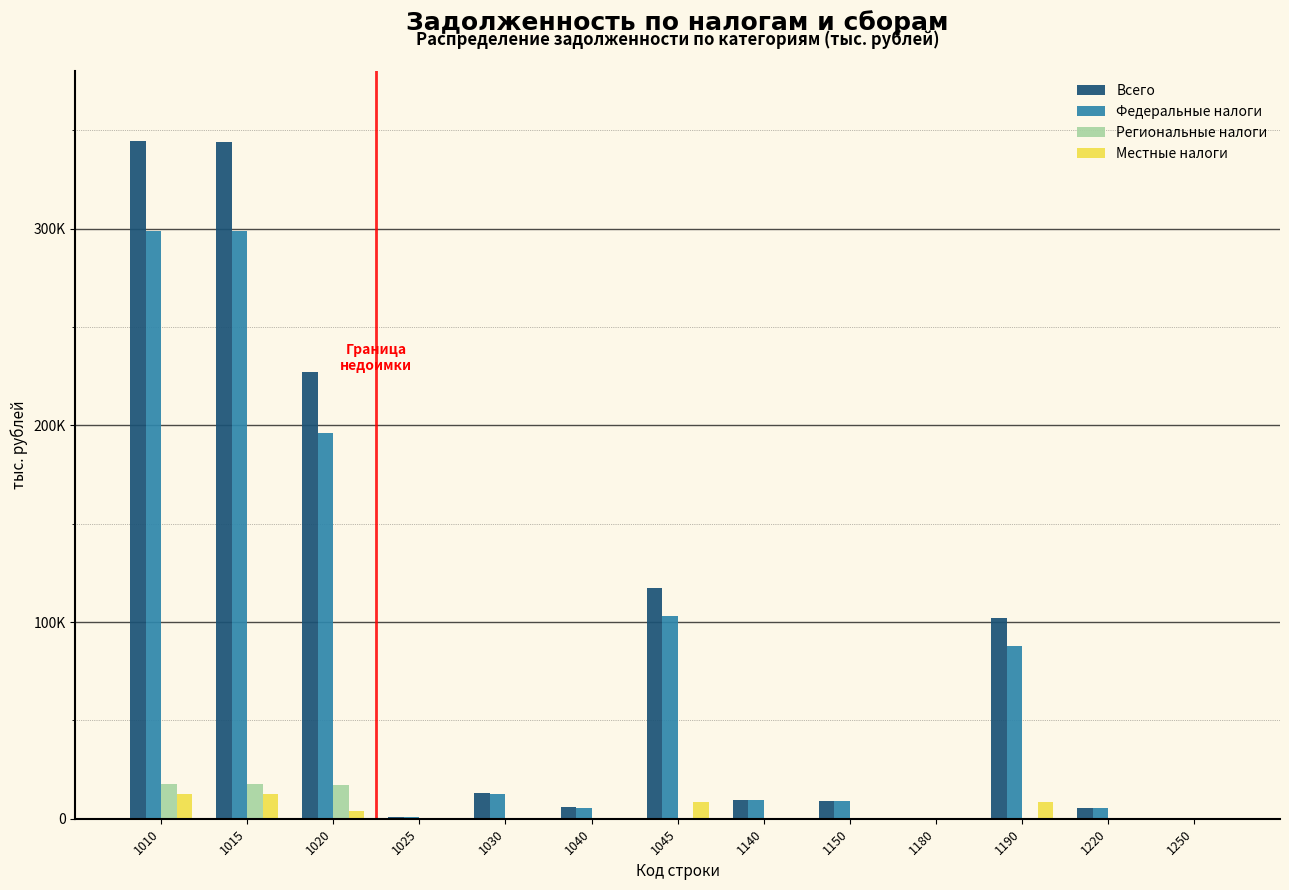

Are the bars horizontal?

No